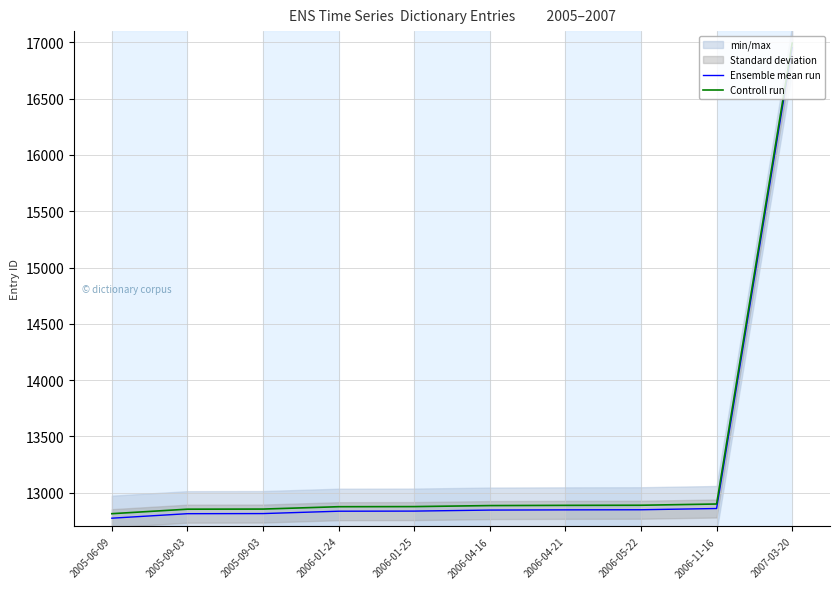

At which category is the sum across all series the highest?

2007-03-20